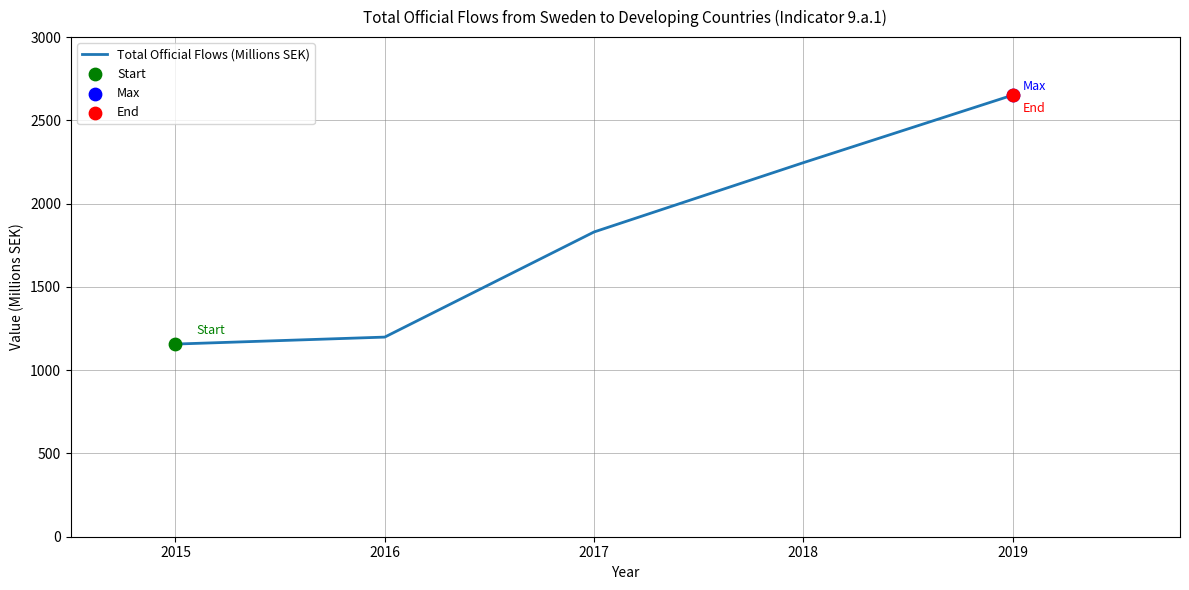

Between 2015 and 2019, which is larger?

2019